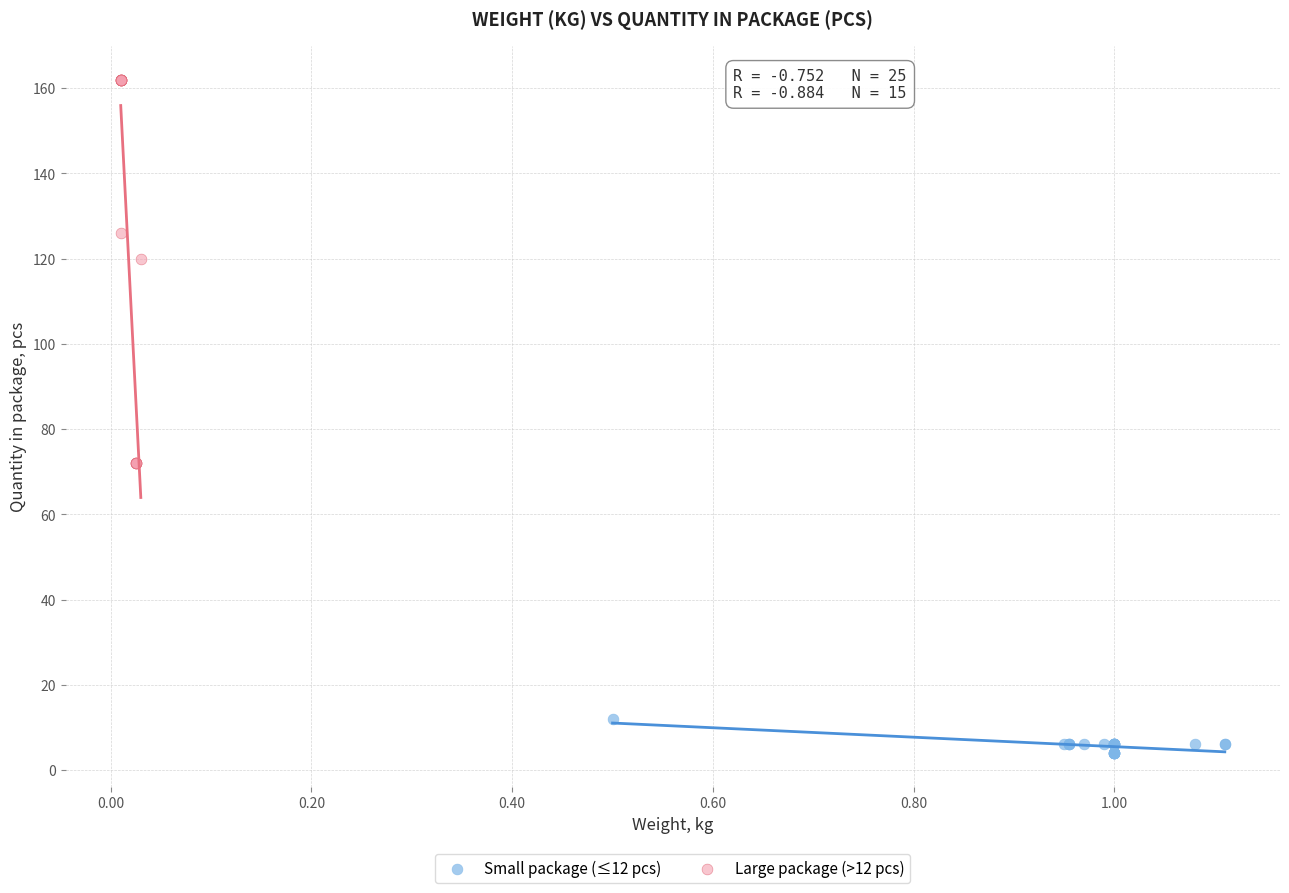

Which series reaches the maximum Y coordinate?

Large package (>12 pcs)